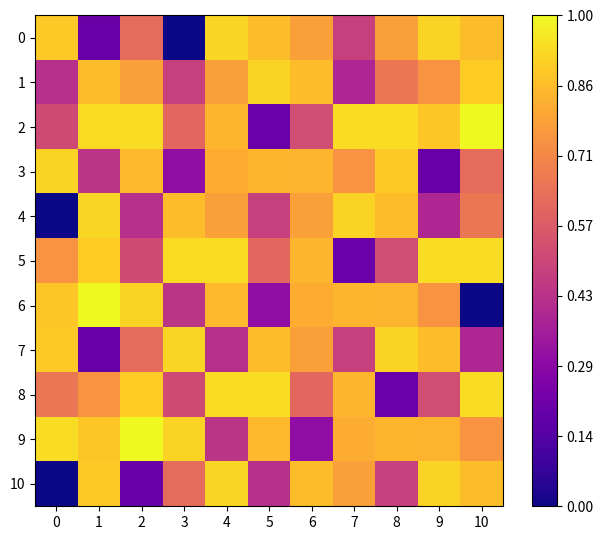

What is the spread (max minus min) of values at 0?

1120176